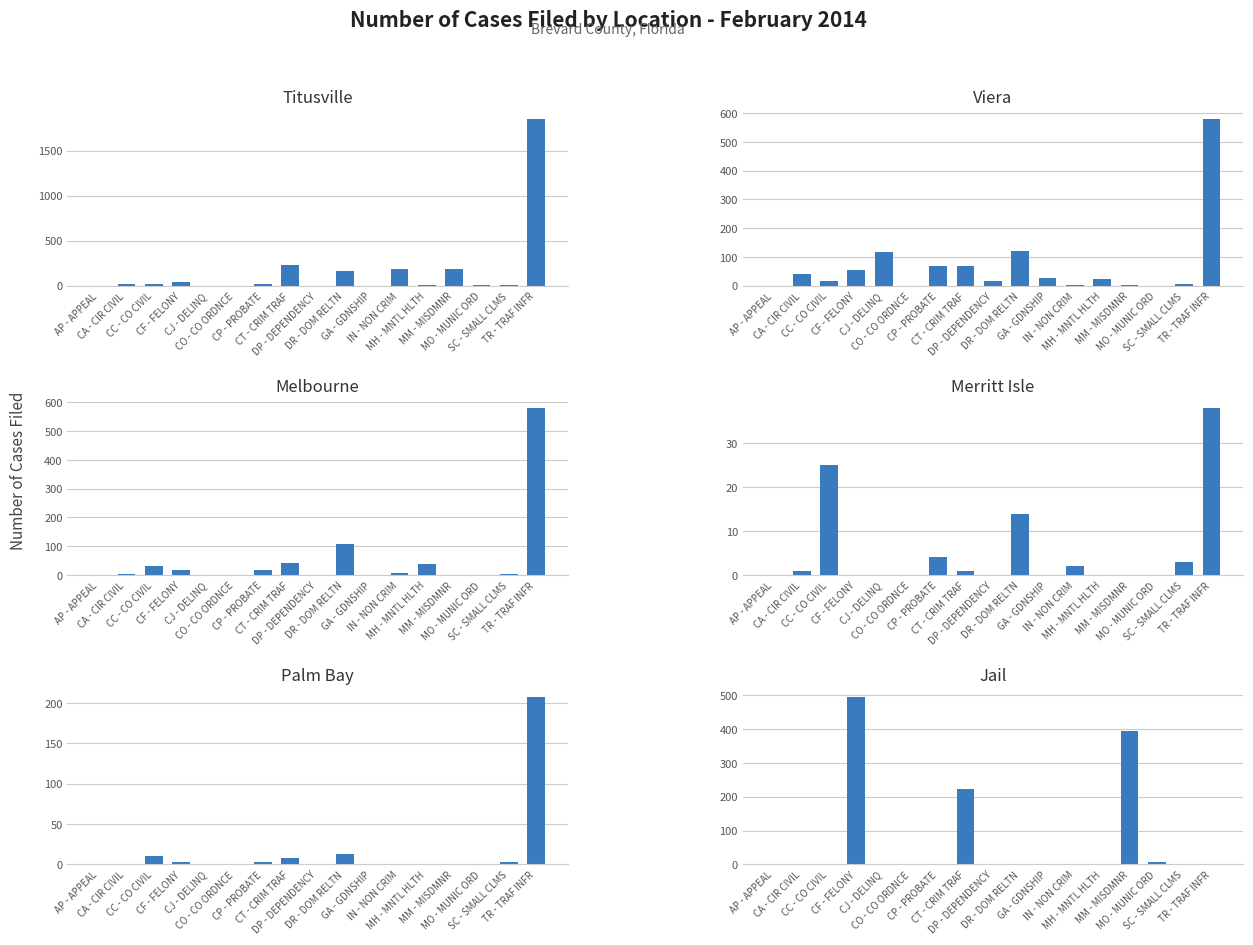

How many groups of bars are there?

17